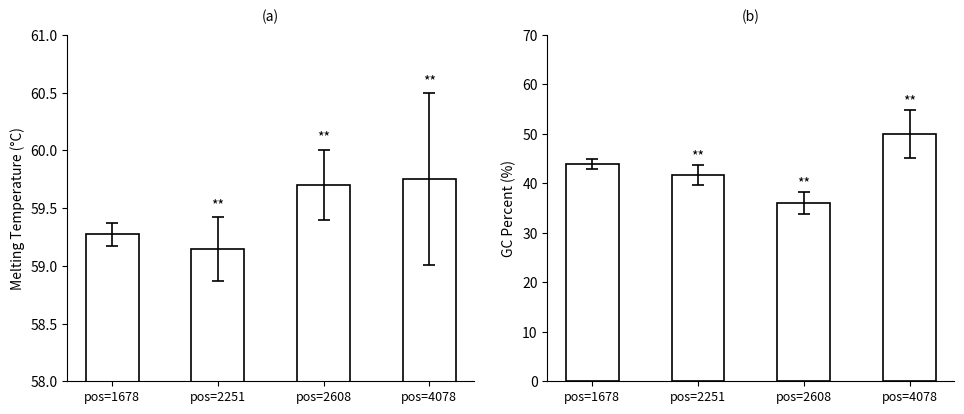

What is the approximate value of PRIMER_RIGHT_0_GC_PERCENT at pos=2608?

36.0